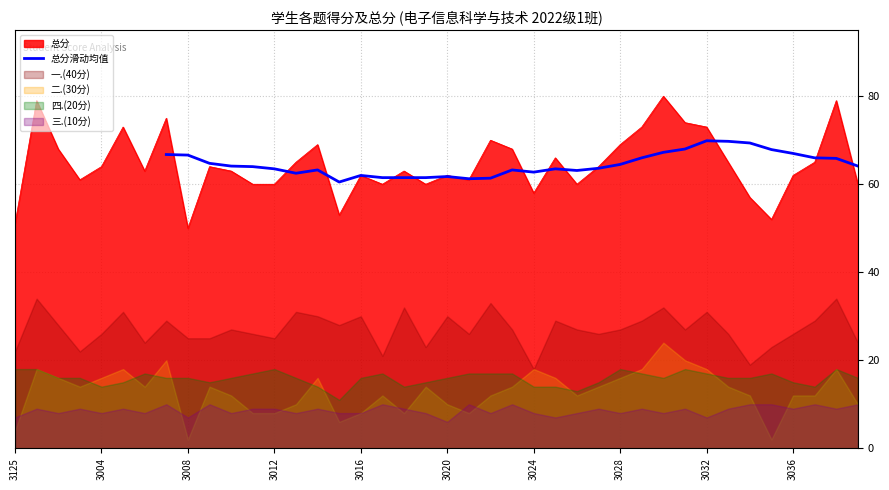

The 总分滑动均值 series shows 95.6 at 3020. True or false?

False